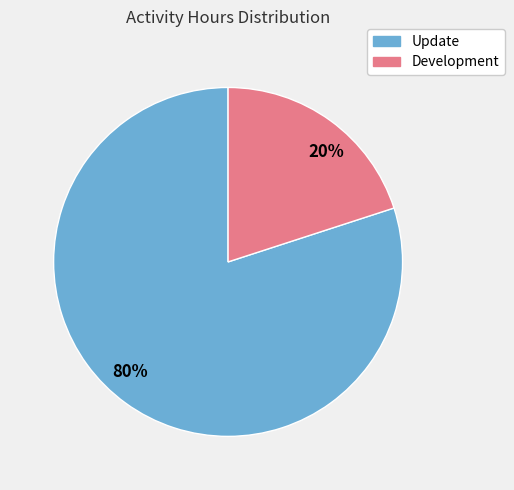

Which slice represents more than half of the pie?

80%